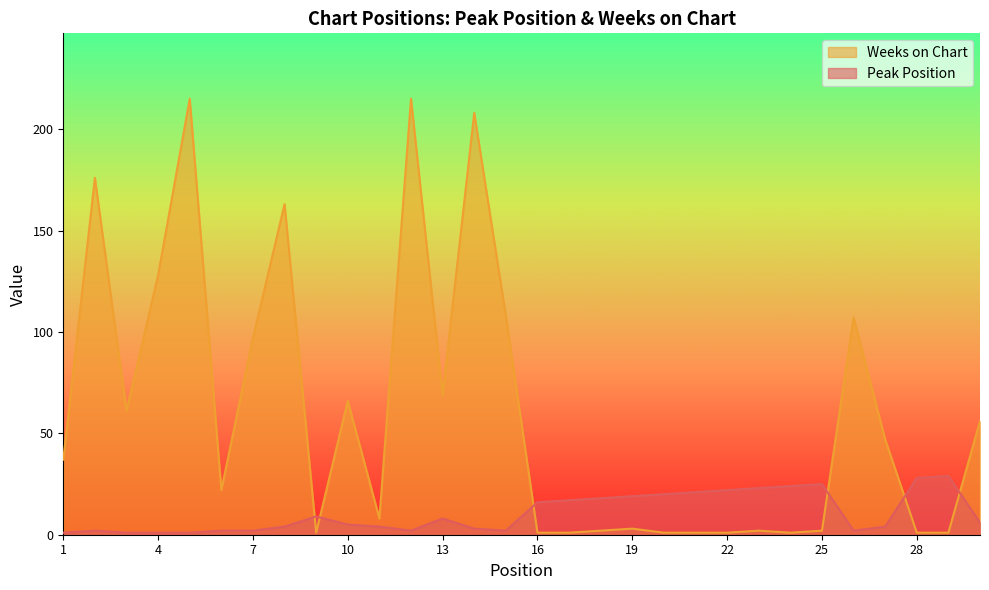

What is the value of the Peak Position point at the 30th from the left?

6